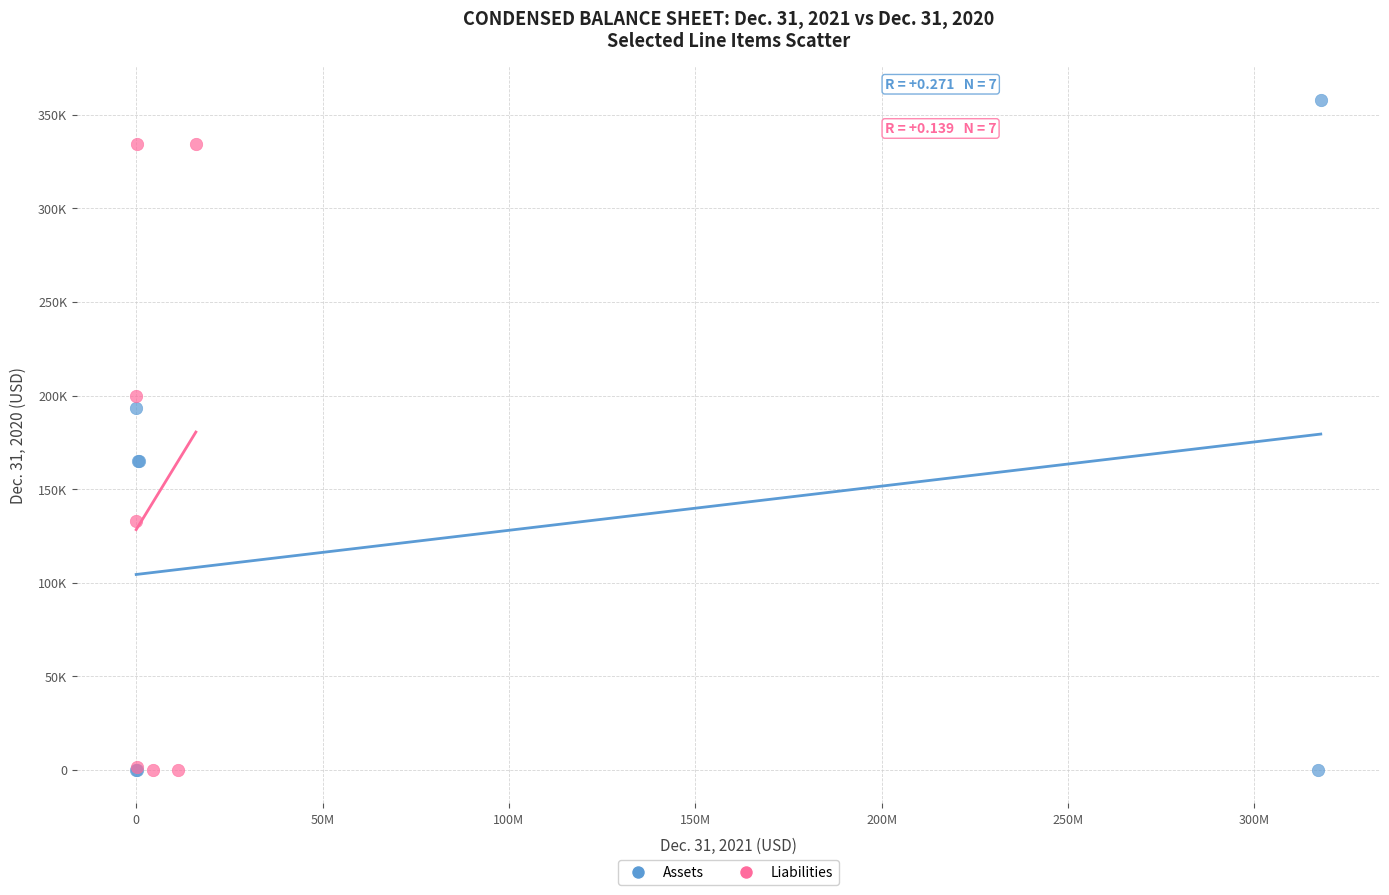

What are all the series names shown in the legend?

Assets, Liabilities